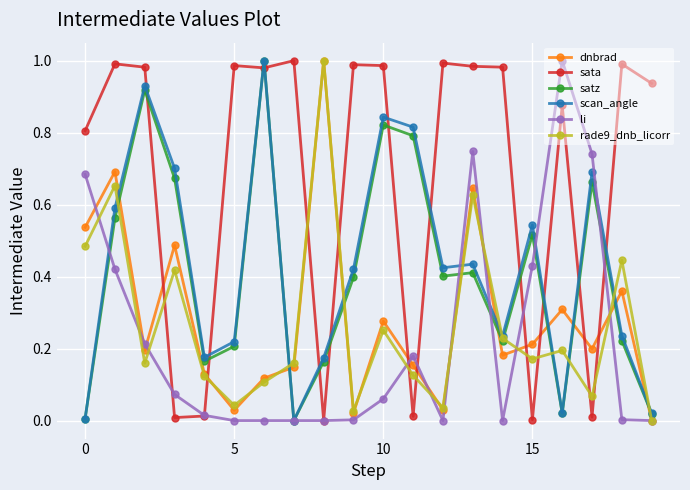

Which series has the largest total across all categories?

sata